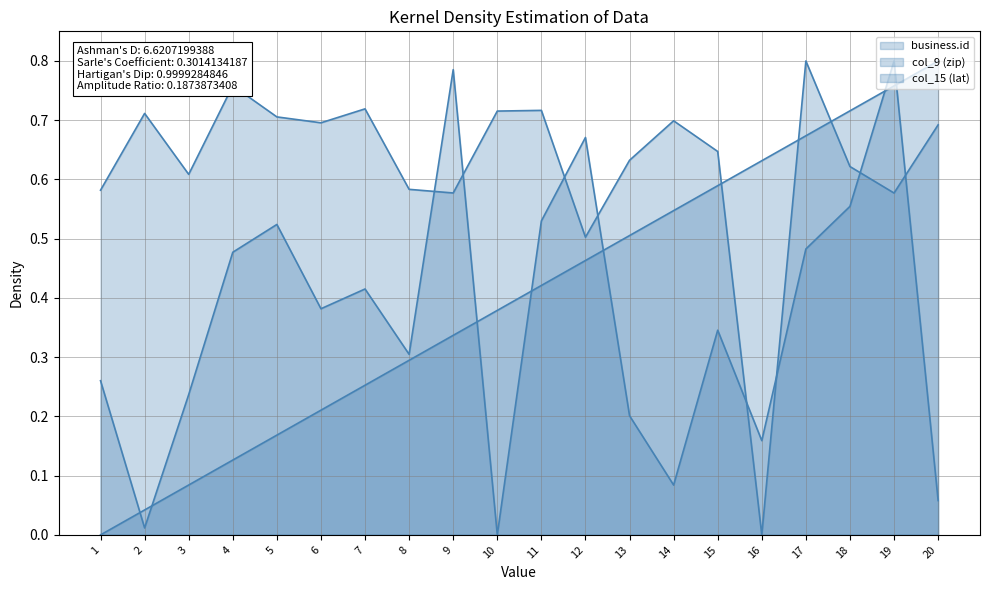

What is the sum of the business.id line values at 20 and 13?

1.3